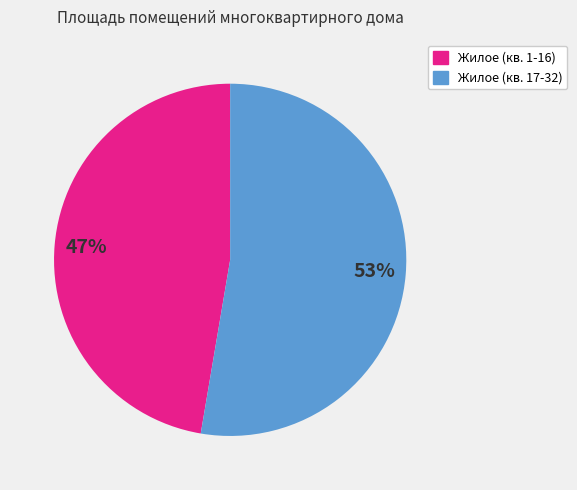

To the nearest percent, what is the average slice percentage?

50%